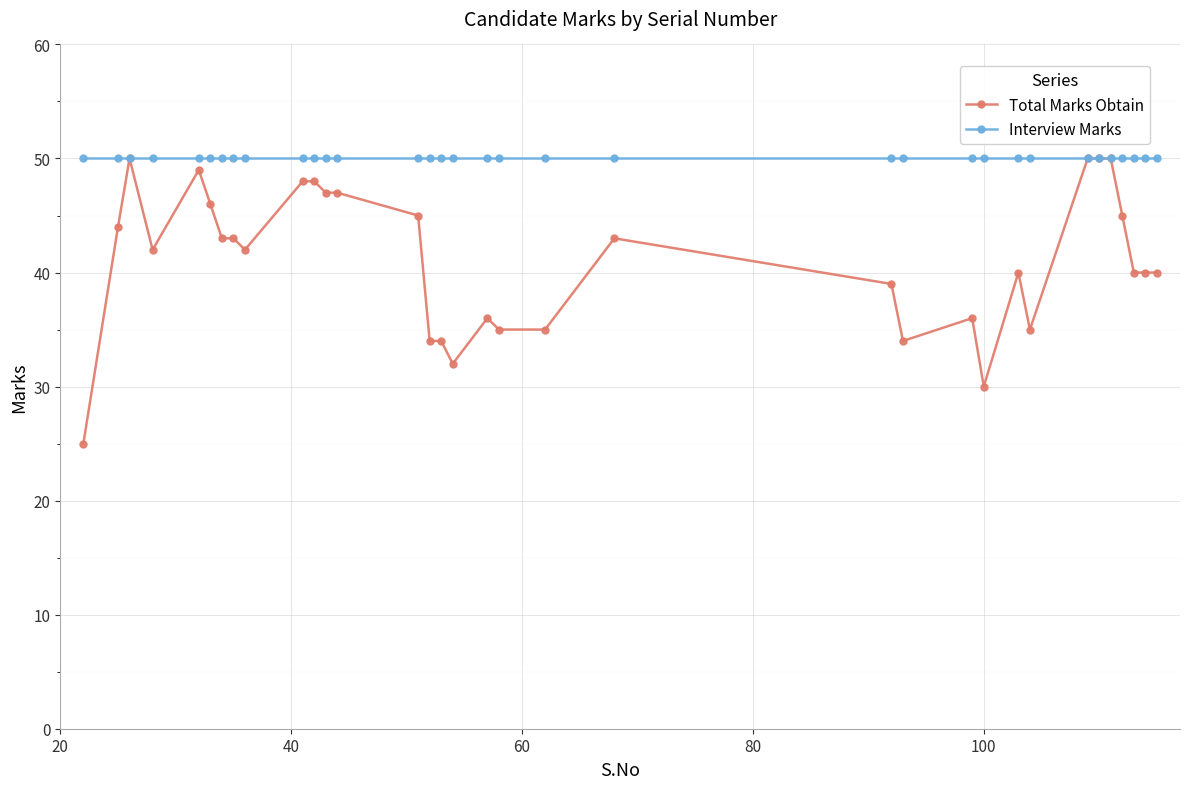

At how many categories does at least one series exceed 36?

34